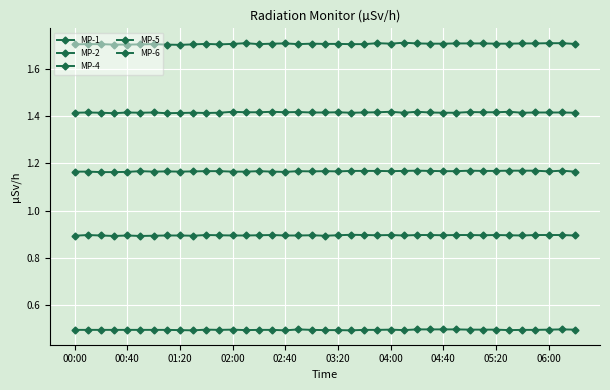

How many lines are shown in the chart?

5